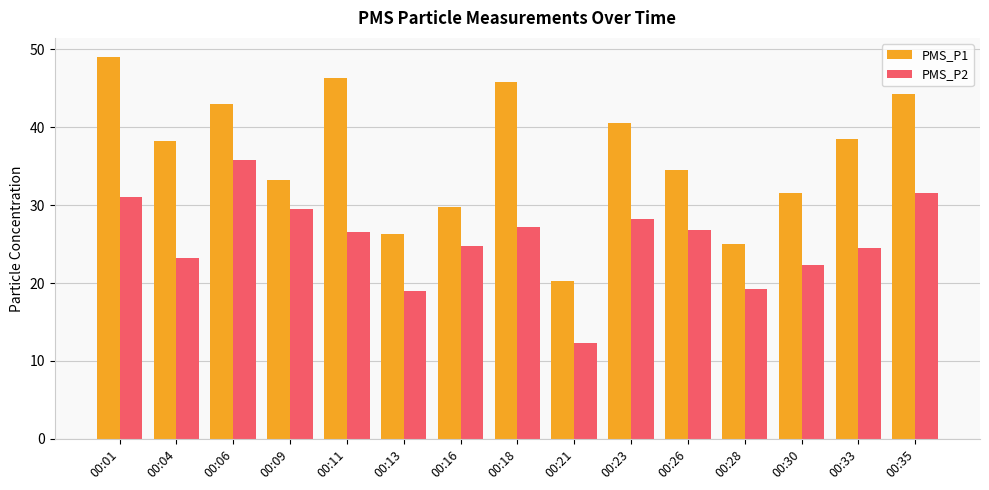

How many data points in PMS_P1 are above 38?

8